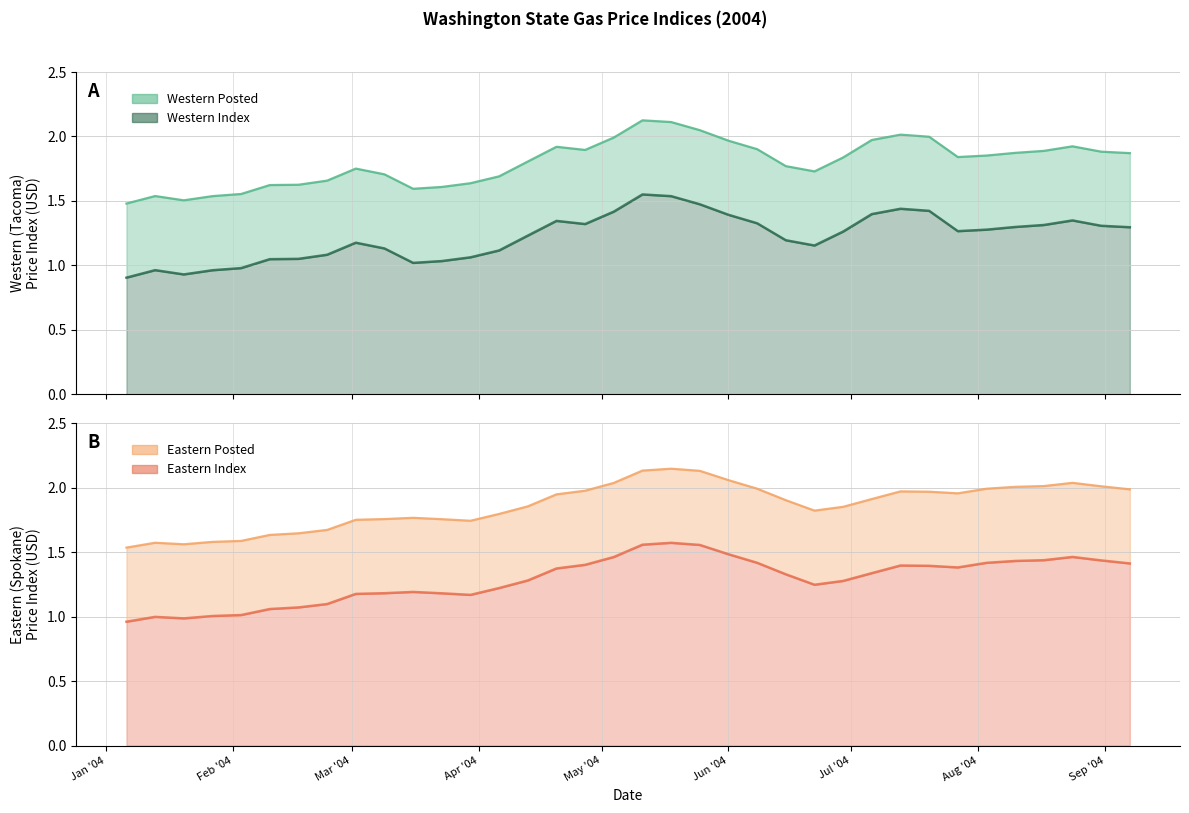

In Eastern Posted, how many points are higher than both neighbors (excluding endpoints)?

5